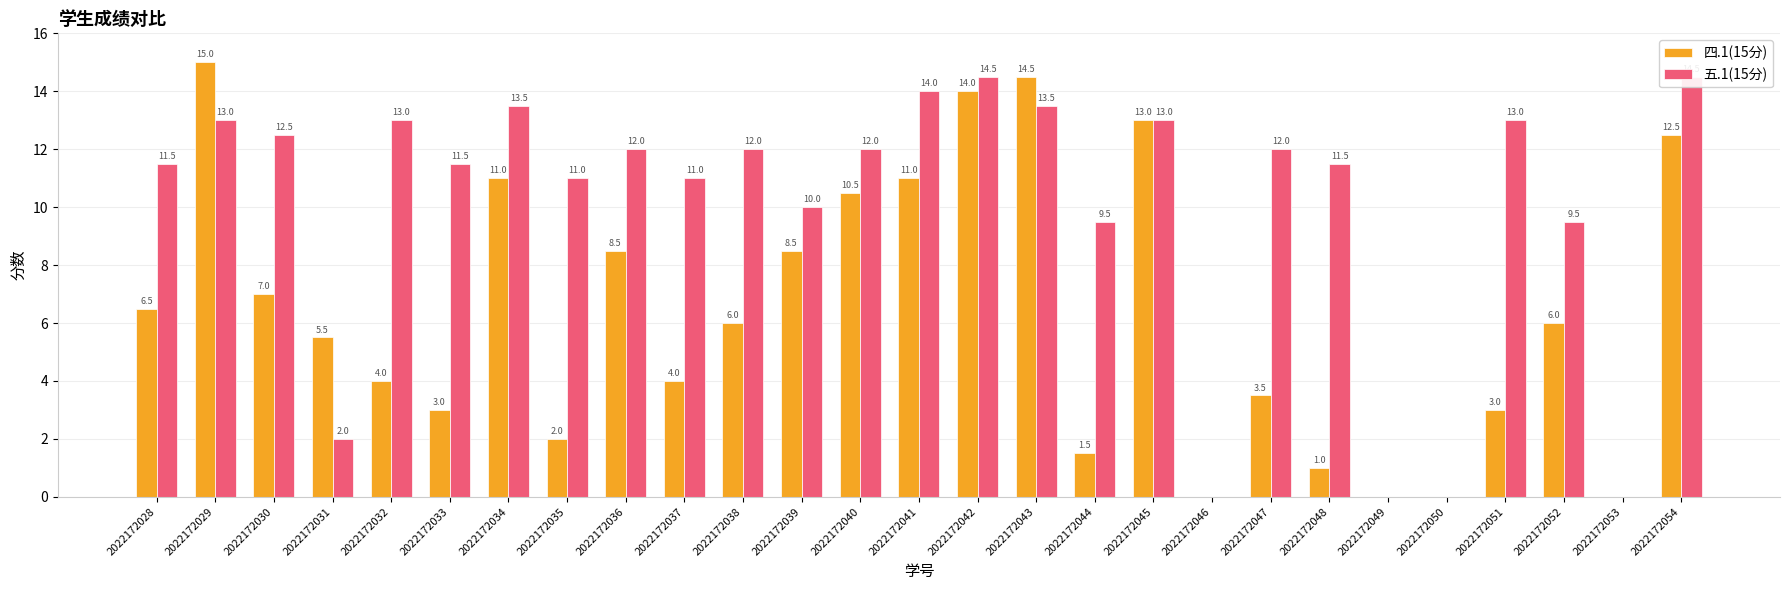

Does the chart contain any negative values?

No